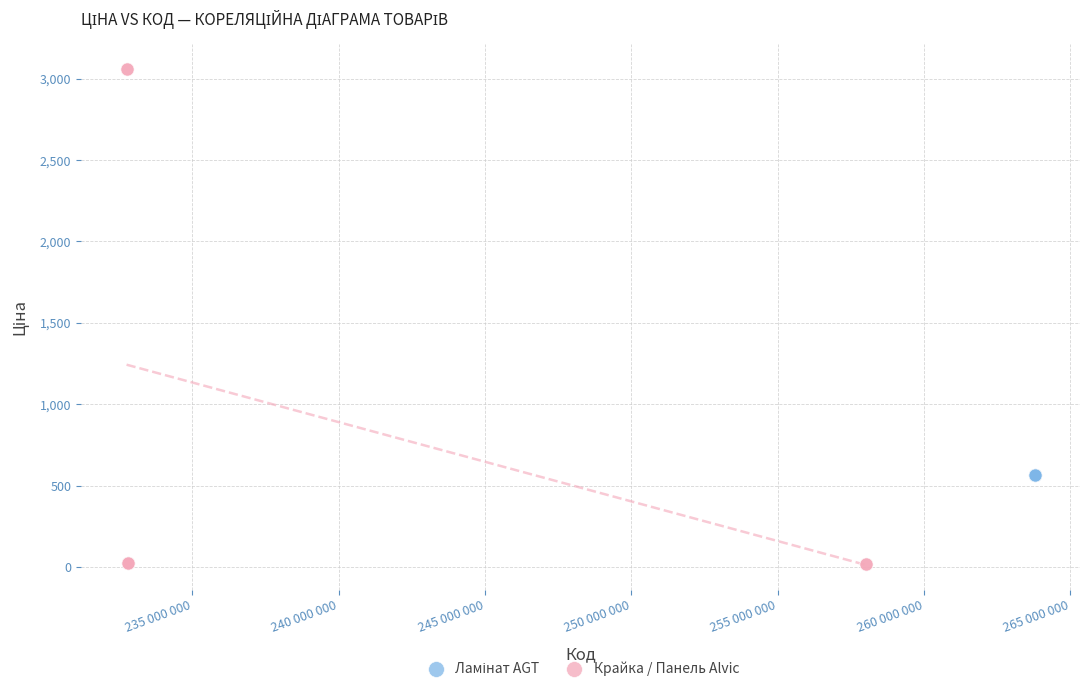

Which series reaches the minimum Y coordinate?

Крайка / Панель Alvic